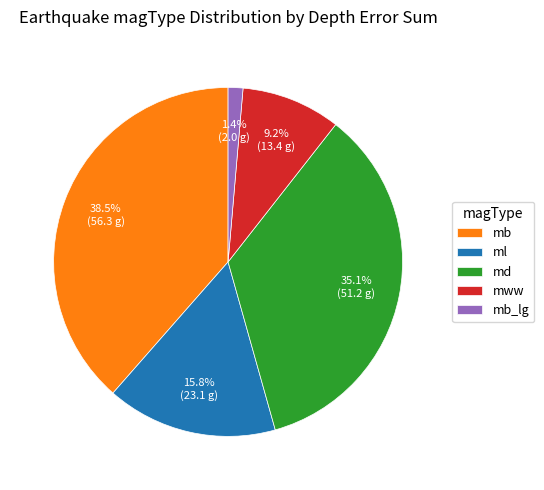

How many segments does this pie chart have?

5